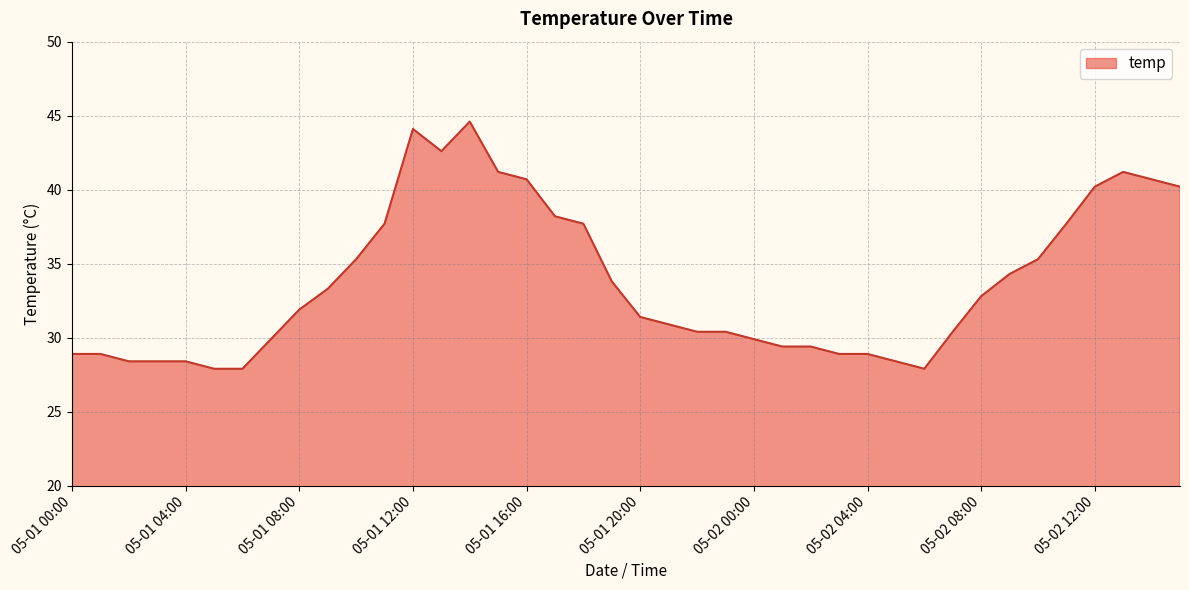

What is the difference between the maximum and minimum values?

16.7